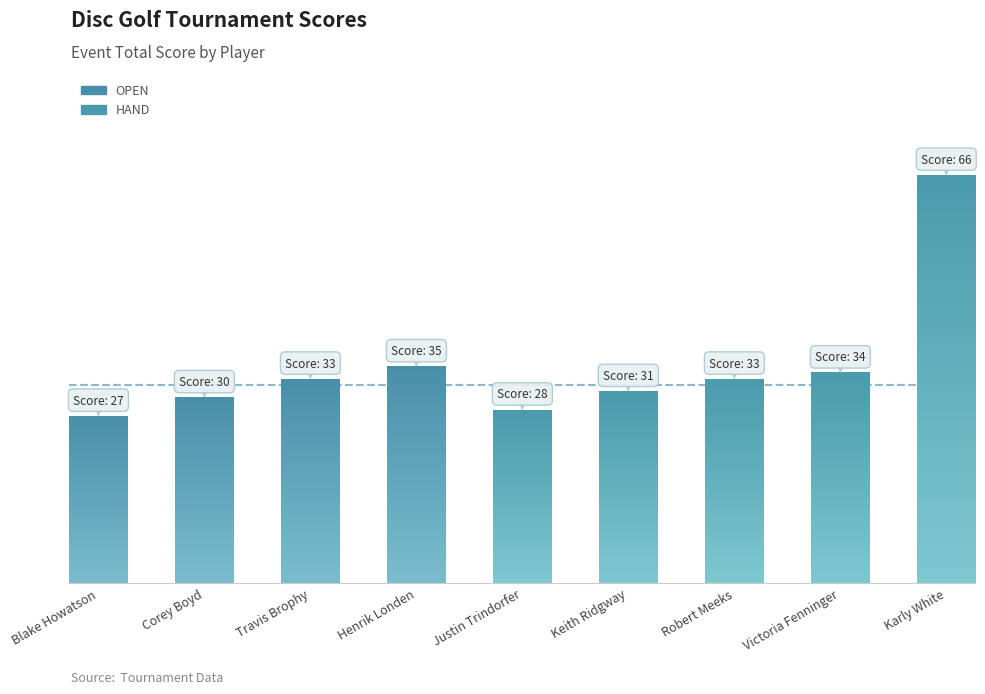

The value at Henrik Londen is 54. True or false?

False